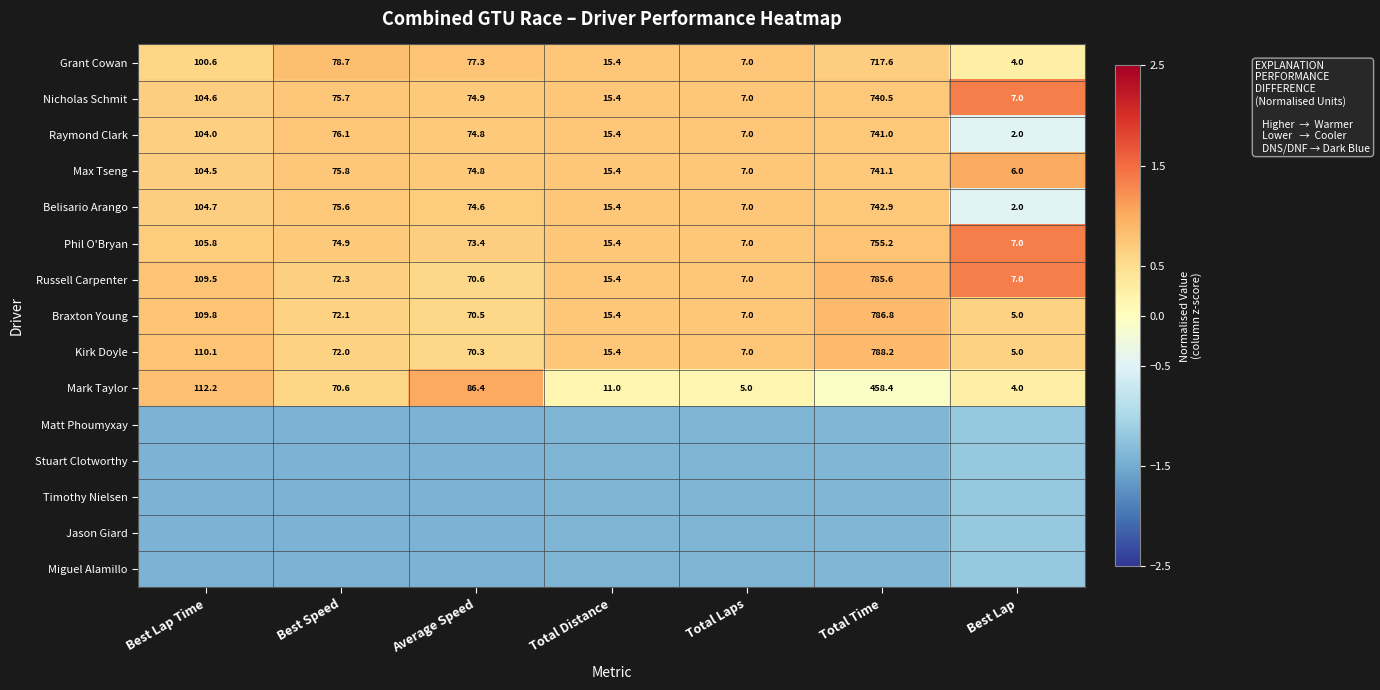

Where does the Raymond Clark series first go above 74?

Best Lap Time